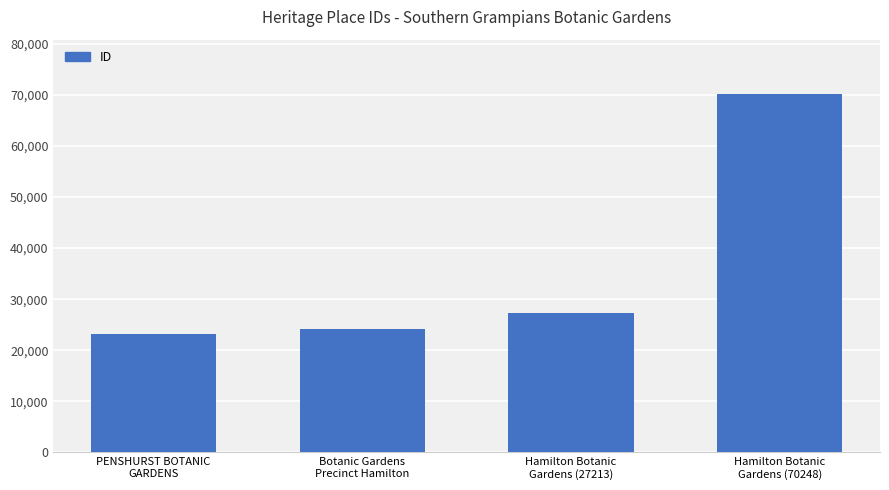

Where is the data nearest to the value 46704?

Hamilton Botanic
Gardens (27213)